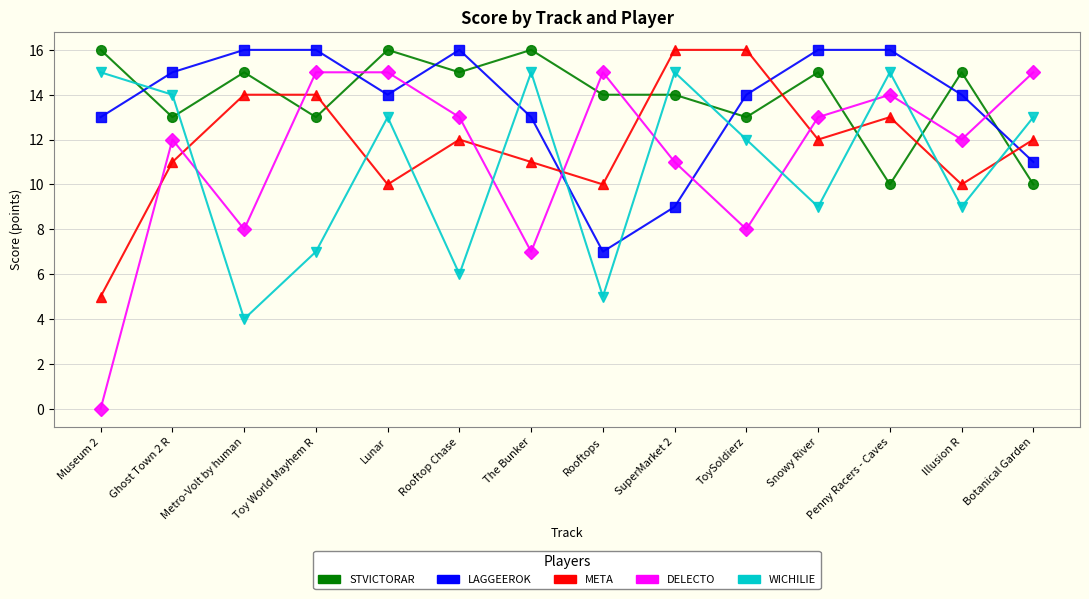

Reading right to left, list all the values displayed in this chart.

STVICTORAR: Botanical Garden=10	Illusion R=15	Penny Racers - Caves=10	Snowy River=15	ToySoldierz=13	SuperMarket 2=14	Rooftops=14	The Bunker=16	Rooftop Chase=15	Lunar=16	Toy World Mayhem R=13	Metro-Volt by human=15	Ghost Town 2 R=13	Museum 2=16
LAGGEEROK: Botanical Garden=11	Illusion R=14	Penny Racers - Caves=16	Snowy River=16	ToySoldierz=14	SuperMarket 2=9	Rooftops=7	The Bunker=13	Rooftop Chase=16	Lunar=14	Toy World Mayhem R=16	Metro-Volt by human=16	Ghost Town 2 R=15	Museum 2=13
META: Botanical Garden=12	Illusion R=10	Penny Racers - Caves=13	Snowy River=12	ToySoldierz=16	SuperMarket 2=16	Rooftops=10	The Bunker=11	Rooftop Chase=12	Lunar=10	Toy World Mayhem R=14	Metro-Volt by human=14	Ghost Town 2 R=11	Museum 2=5
DELECTO: Botanical Garden=15	Illusion R=12	Penny Racers - Caves=14	Snowy River=13	ToySoldierz=8	SuperMarket 2=11	Rooftops=15	The Bunker=7	Rooftop Chase=13	Lunar=15	Toy World Mayhem R=15	Metro-Volt by human=8	Ghost Town 2 R=12	Museum 2=0
WICHILIE: Botanical Garden=13	Illusion R=9	Penny Racers - Caves=15	Snowy River=9	ToySoldierz=12	SuperMarket 2=15	Rooftops=5	The Bunker=15	Rooftop Chase=6	Lunar=13	Toy World Mayhem R=7	Metro-Volt by human=4	Ghost Town 2 R=14	Museum 2=15